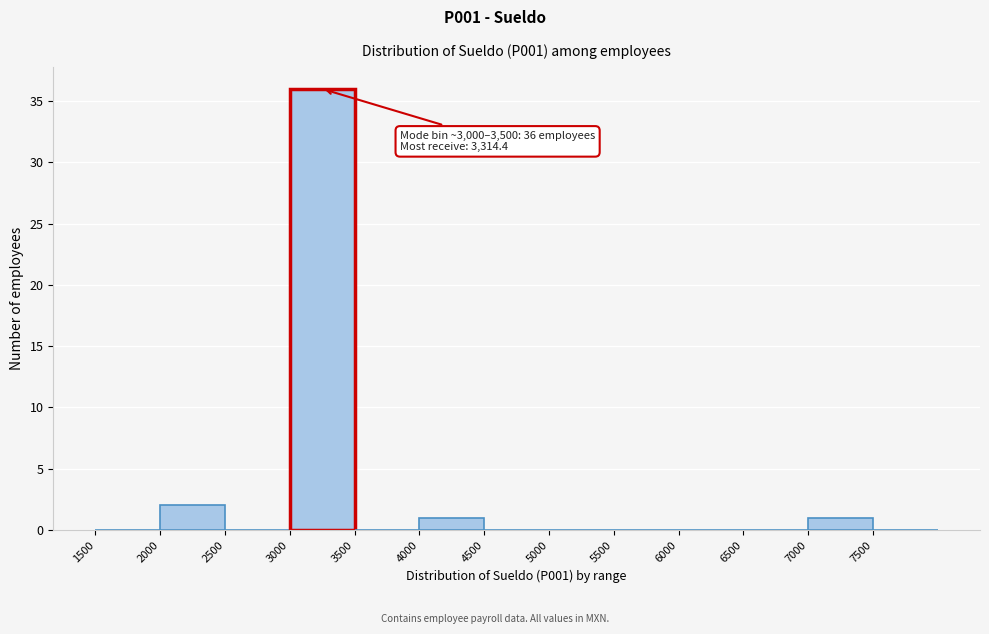

Over which range of the x-axis is the bar tallest?

3000 to 3500